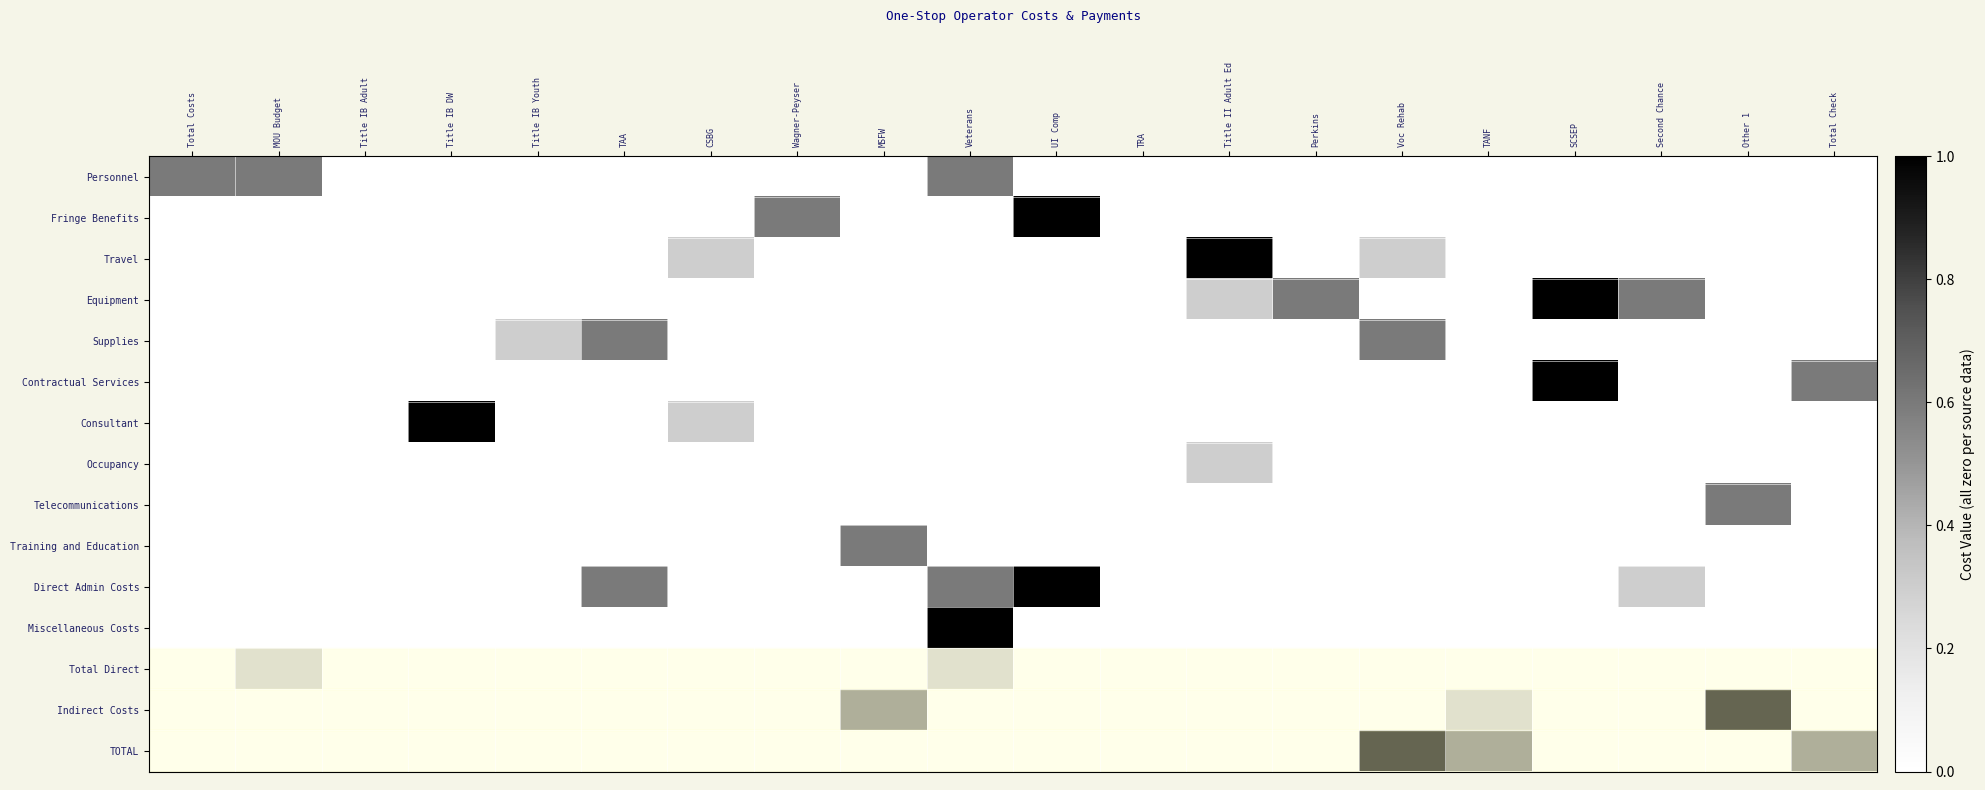

What is the total value across all series at MOU Budget?

0.9